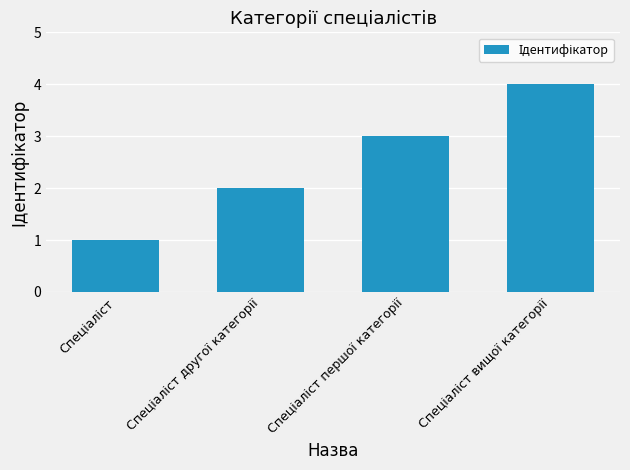

What is the sum of all values?

10